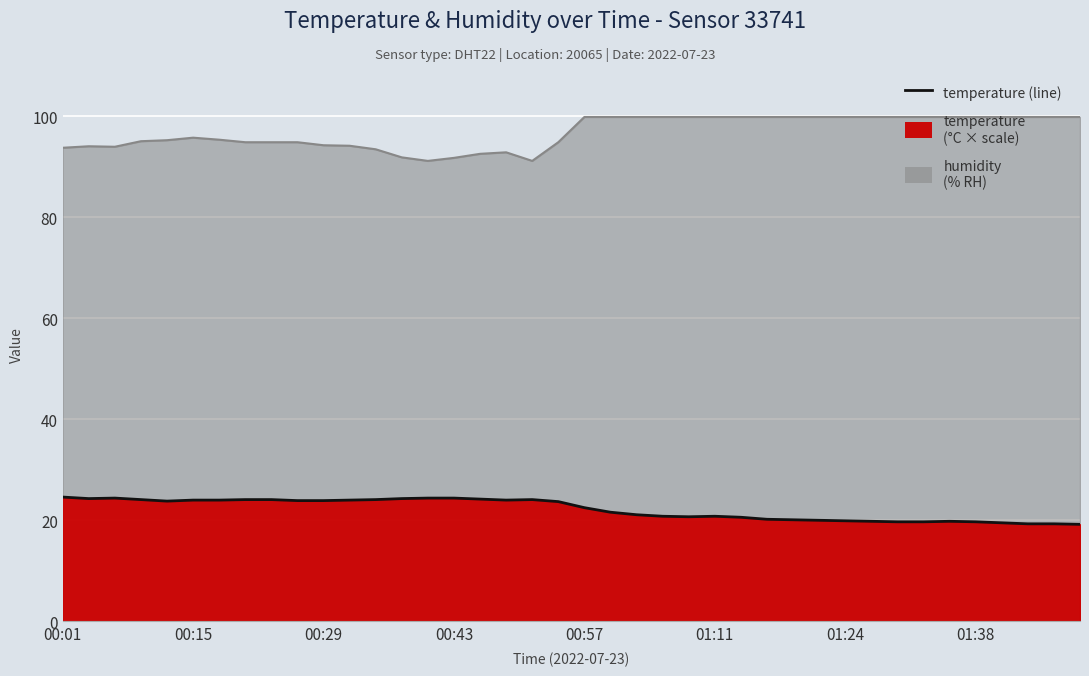

Rank the categories by value from highest to lowest.

00:01, 00:29, 14, 15, 00:15, 13, 16, 00:43, 01:38, 8, 12, 18, 01:11, 01:24, 11, 17, 9, 10, 00:57, 19, 20, 21, 22, 23, 25, 24, 26, 27, 28, 29, 30, 31, 34, 32, 33, 35, 36, 37, 38, 39